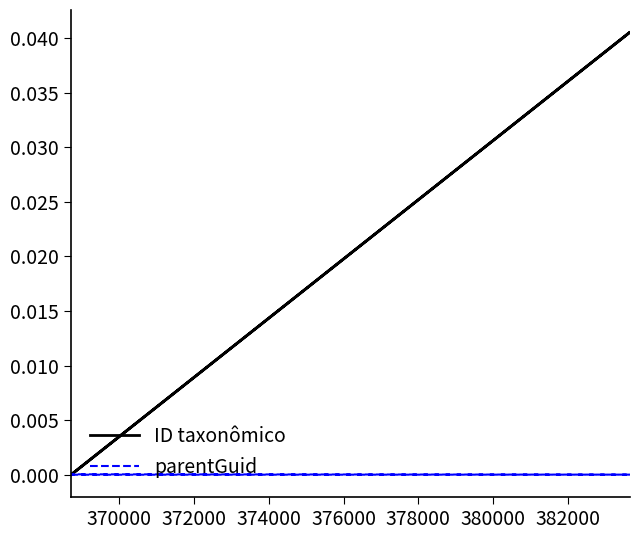

Rank the series by their maximum value, from lowest to highest.

parentGuid, ID taxonômico